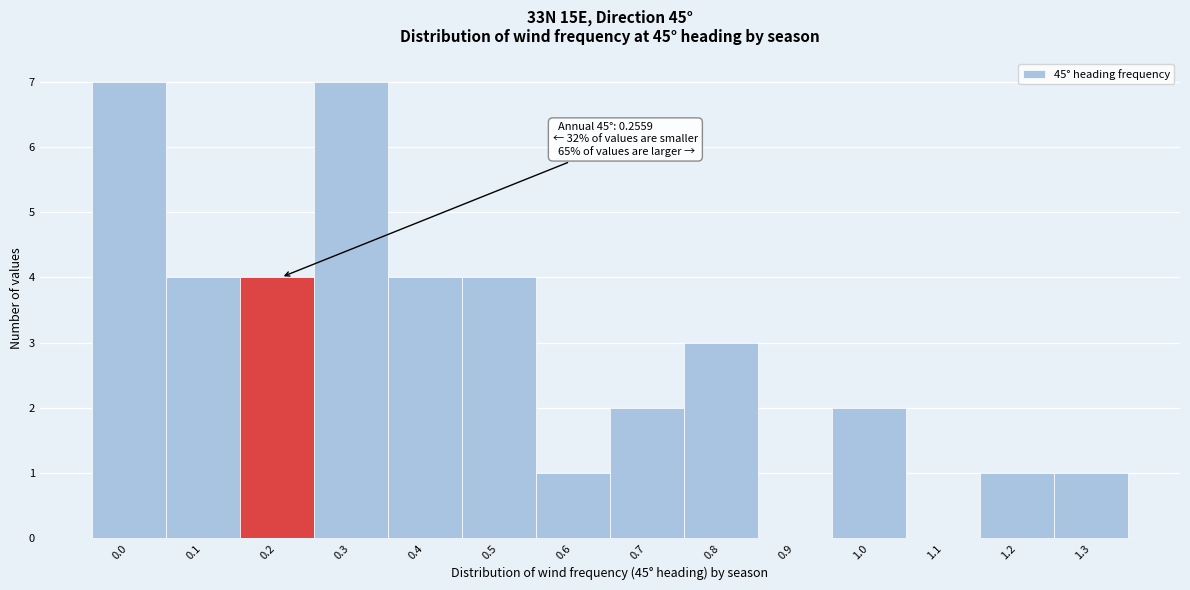

Reading left to right, list all the values displayed in this chart.

0.0=7	0.1=4	0.2=4	0.3=7	0.4=4	0.5=4	0.6=1	0.7=2	0.8=3	0.9=0	1.0=2	1.1=0	1.2=1	1.3=1